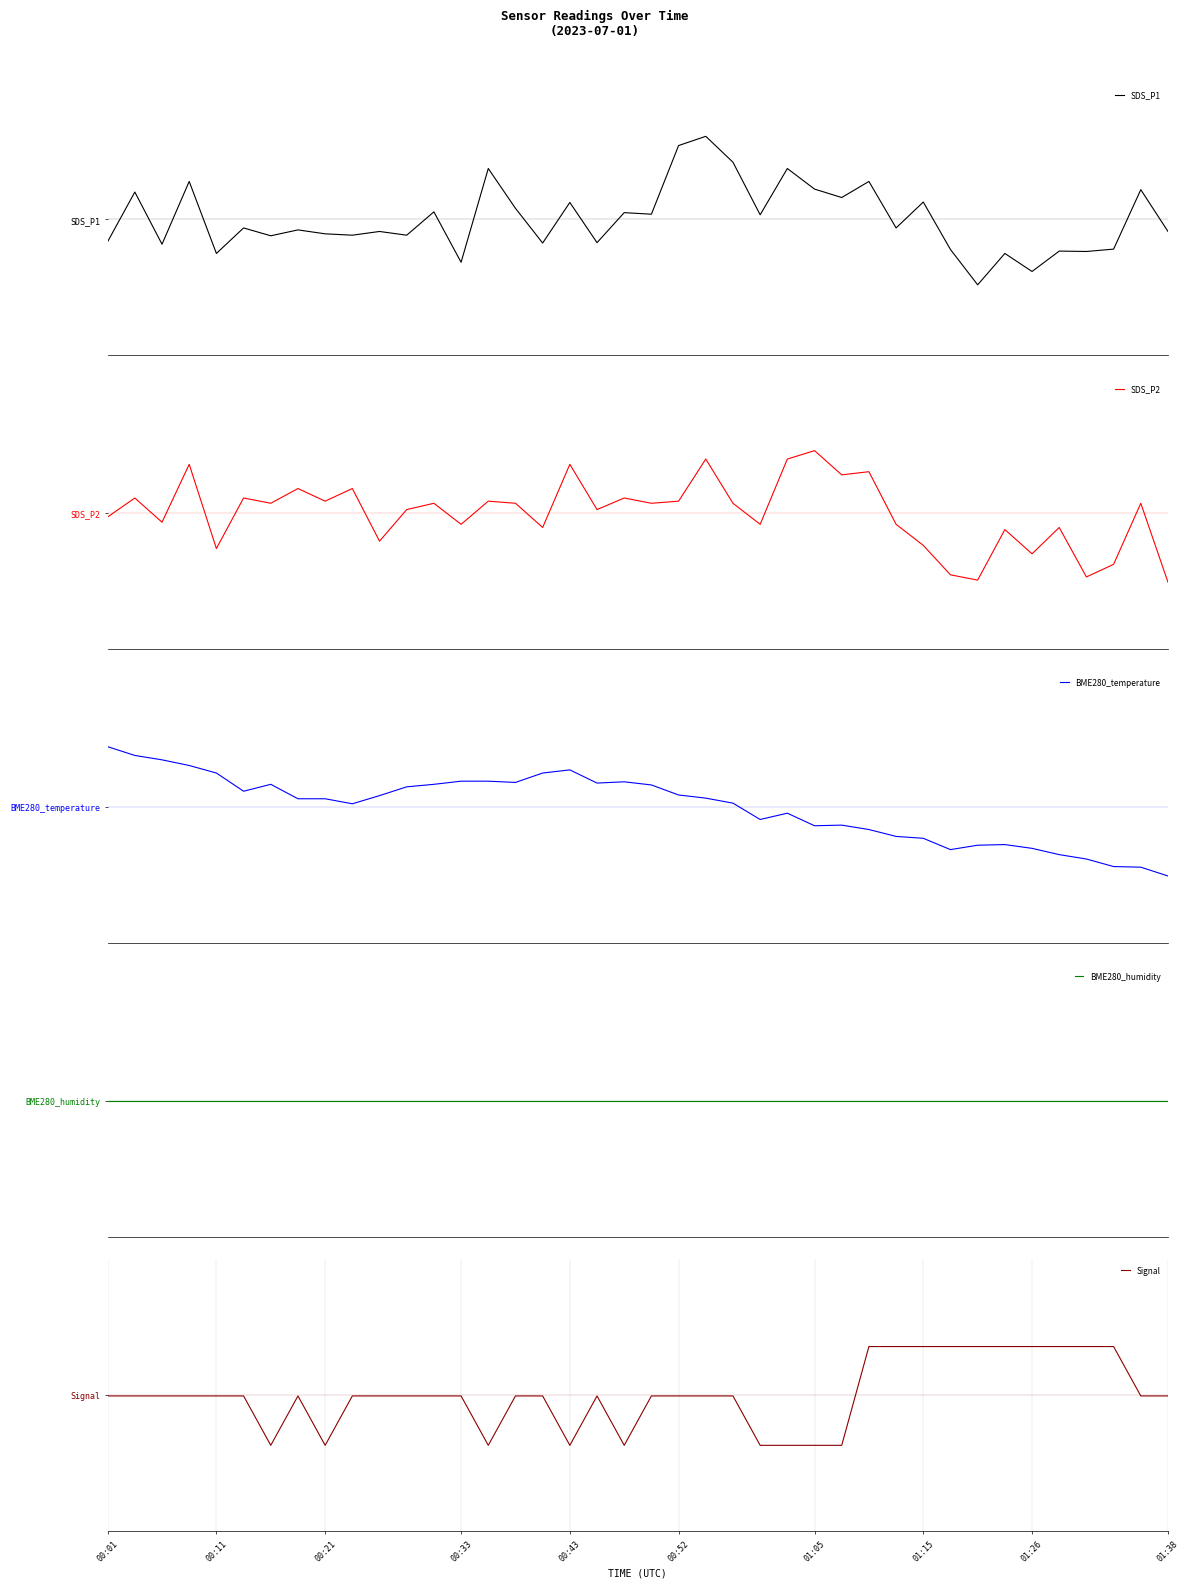

Reading left to right, transcribe all the data shown in this chart.

SDS_P1: -0.7	0.8	-0.7	1.1	-1.0	-0.3	-0.5	-0.3	-0.4	-0.5	-0.4	-0.5	0.2	-1.3	1.5	0.3	-0.7	0.5	-0.7	0.2	0.1	2.2	2.4	1.7	0.1	1.5	0.9	0.6	1.1	-0.3	0.5	-0.9	-1.9	-1.0	-1.5	-0.9	-1.0	-0.9	0.9	-0.4
SDS_P2: -0.1	0.4	-0.3	1.4	-1.0	0.4	0.3	0.7	0.3	0.7	-0.8	0.1	0.3	-0.3	0.3	0.3	-0.4	1.4	0.1	0.4	0.3	0.3	1.6	0.3	-0.3	1.6	1.8	1.1	1.2	-0.3	-1.0	-1.8	-2.0	-0.5	-1.2	-0.4	-1.9	-1.5	0.3	-2.0
BME280_temperature: 1.8	1.5	1.4	1.2	1.0	0.5	0.7	0.2	0.2	0.1	0.3	0.6	0.7	0.8	0.8	0.7	1.0	1.1	0.7	0.7	0.6	0.4	0.3	0.1	-0.4	-0.2	-0.6	-0.5	-0.7	-0.9	-0.9	-1.3	-1.1	-1.1	-1.2	-1.4	-1.5	-1.8	-1.8	-2.0
BME280_humidity: 0.0	0.0	0.0	0.0	0.0	0.0	0.0	0.0	0.0	0.0	0.0	0.0	0.0	0.0	0.0	0.0	0.0	0.0	0.0	0.0	0.0	0.0	0.0	0.0	0.0	0.0	0.0	0.0	0.0	0.0	0.0	0.0	0.0	0.0	0.0	0.0	0.0	0.0	0.0	0.0
Signal: -0.0	-0.0	-0.0	-0.0	-0.0	-0.0	-1.5	-0.0	-1.5	-0.0	-0.0	-0.0	-0.0	-0.0	-1.5	-0.0	-0.0	-1.5	-0.0	-1.5	-0.0	-0.0	-0.0	-0.0	-1.5	-1.5	-1.5	-1.5	1.4	1.4	1.4	1.4	1.4	1.4	1.4	1.4	1.4	1.4	-0.0	-0.0